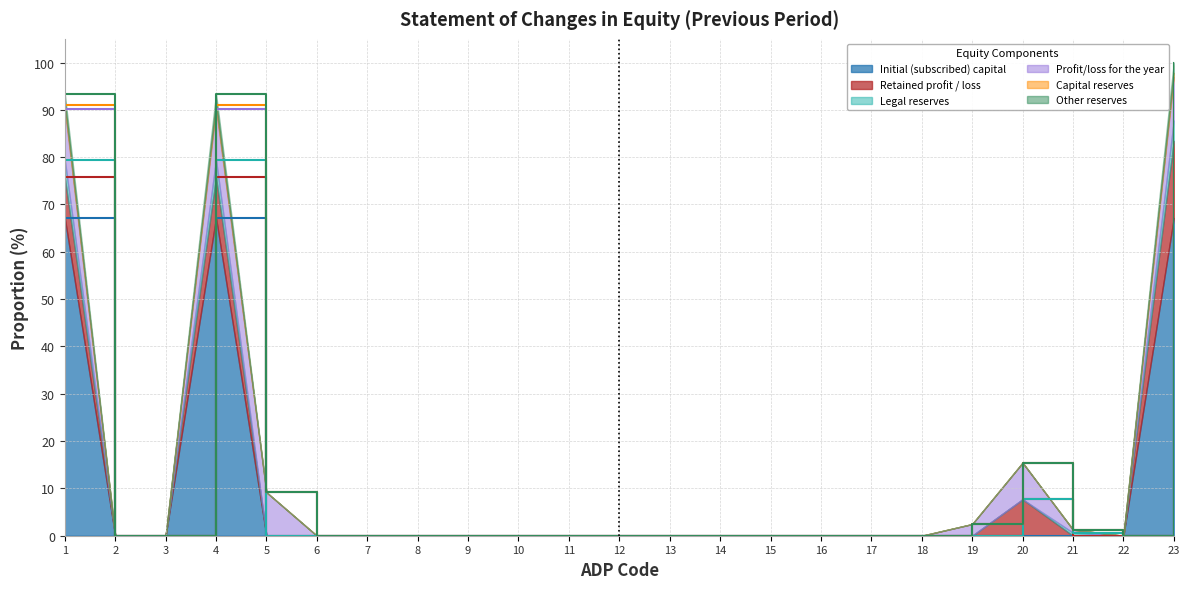

What is the highest value of the Initial (subscribed) capital series?

67.1